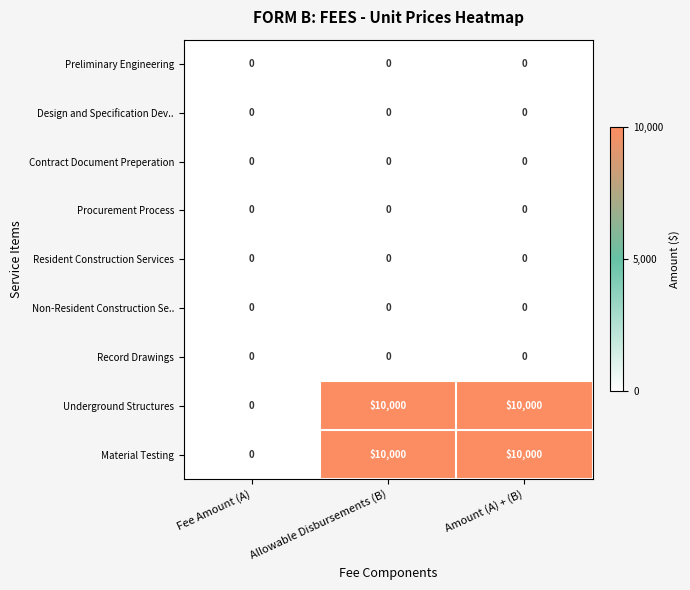

What is the greatest value displayed?

10000